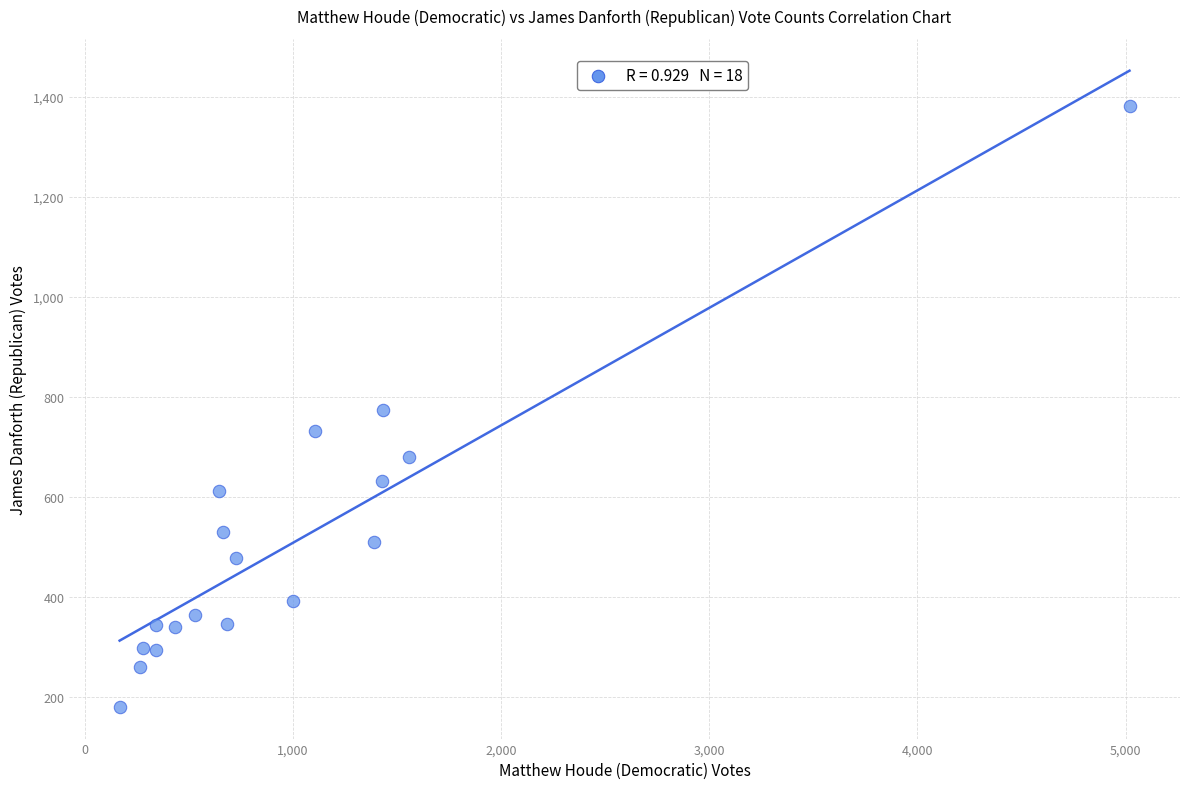

What is the range of Y values (max minus min)?

1201